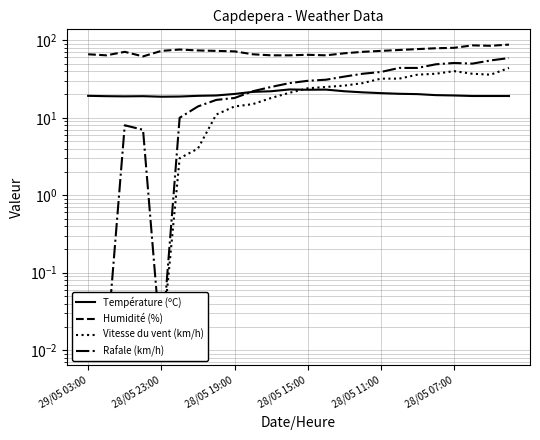

What is the difference between the maximum and minimum values in the Humidité (%) series?

26.0